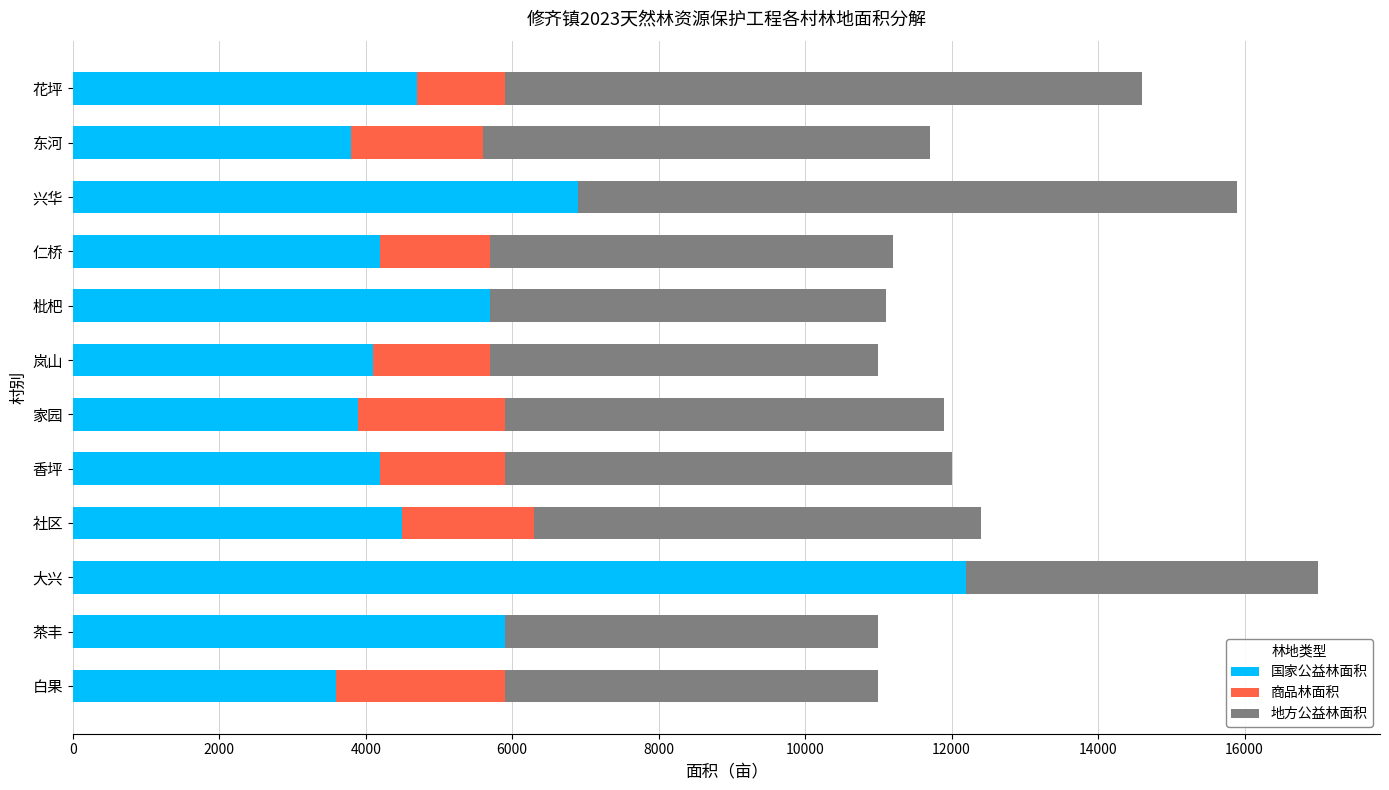

How many data points does each series have?

12